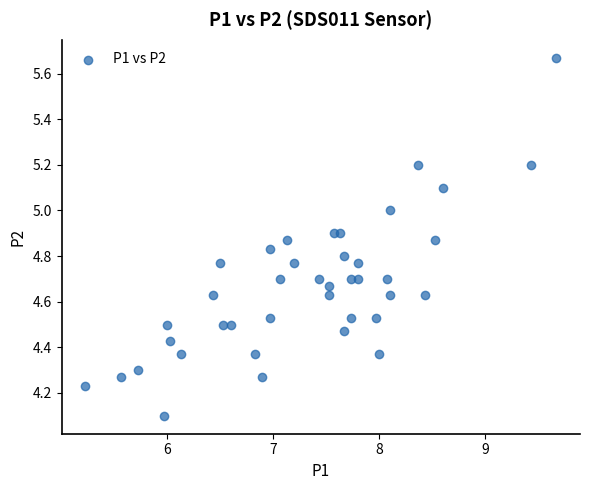

What is the range of Y values (max minus min)?

1.6